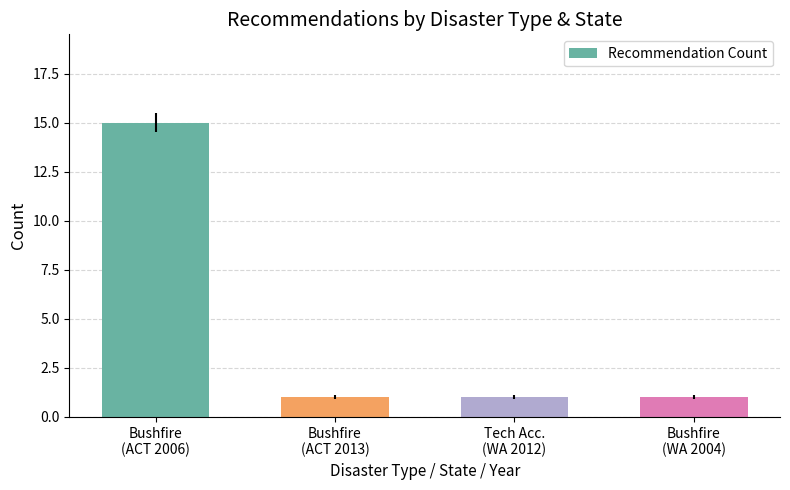

What is the difference between the maximum and minimum values?

14